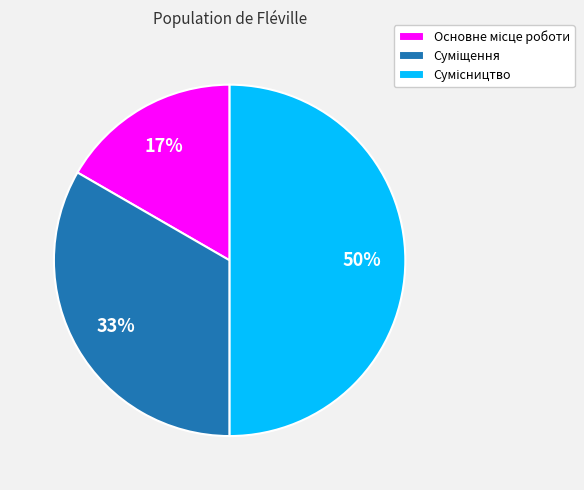

To the nearest percent, what is the average slice percentage?

33%